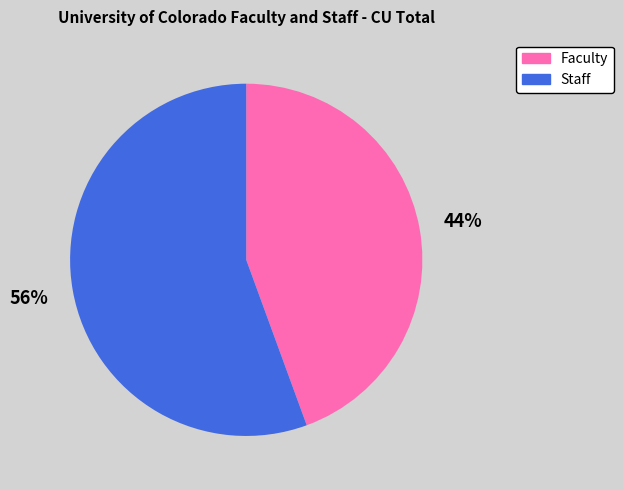

Combined, do Faculty and Staff account for over 50%?

Yes